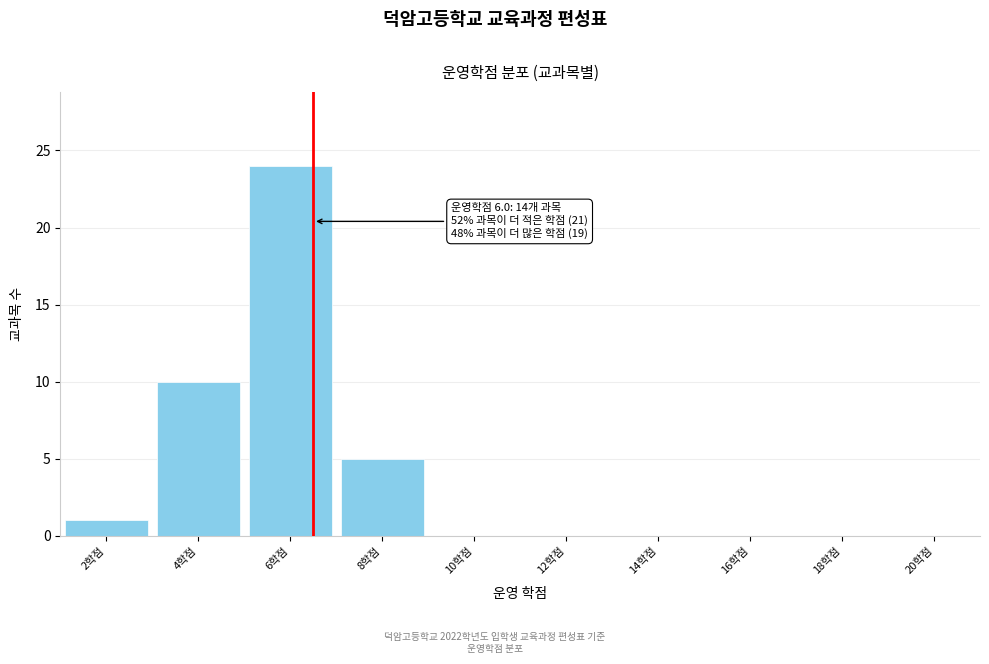

Reading left to right, extract all data points from this chart.

2학점=1	4학점=10	6학점=24	8학점=5	10학점=0	12학점=0	14학점=0	16학점=0	18학점=0	20학점=0